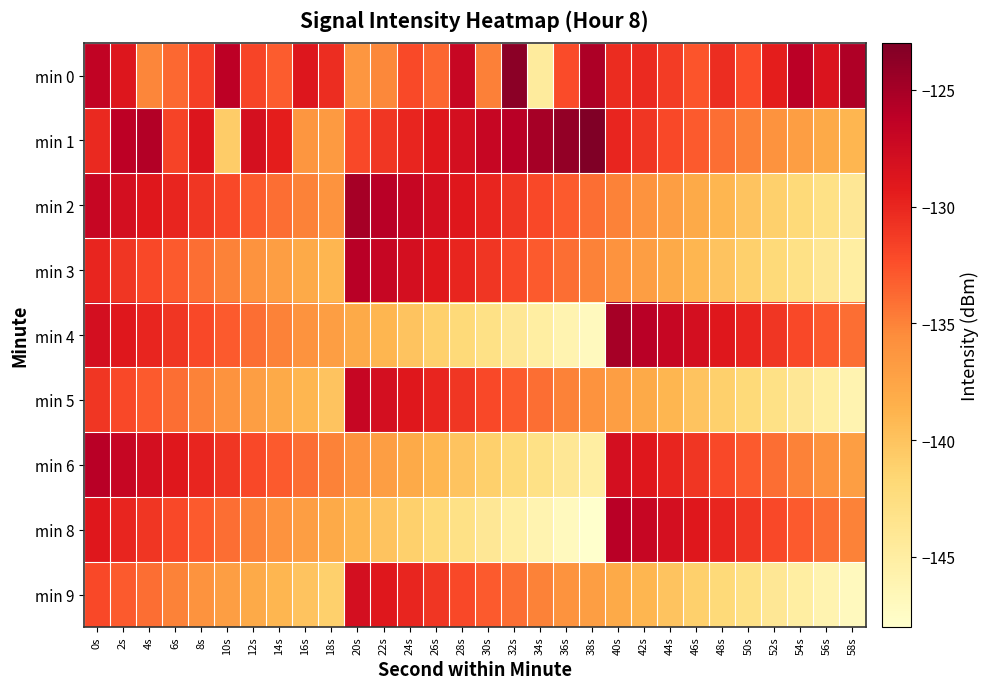

Reading left to right, what are all the values shown in this chart?

min 0: 0s=-126.6	2s=-128.8	4s=-135.2	6s=-133.7	8s=-131.6	10s=-126.1	12s=-131.8	14s=-133.1	16s=-128.8	18s=-130.5	20s=-136.3	22s=-135.3	24s=-132.2	26s=-133.6	28s=-127.0	30s=-134.8	32s=-123.6	34s=-144.7	36s=-132.2	38s=-125.4	40s=-130.3	42s=-130.3	44s=-131.3	46s=-132.7	48s=-130.5	50s=-132.3	52s=-129.5	54s=-126.0	56s=-128.6	58s=-125.5
min 1: 0s=-130.2	2s=-126.2	4s=-125.7	6s=-131.7	8s=-128.7	10s=-140.7	12s=-128.1	14s=-129.5	16s=-136.3	18s=-136.6	20s=-132.0	22s=-131.0	24s=-130.0	26s=-129.0	28s=-128.0	30s=-127.0	32s=-126.0	34s=-125.0	36s=-124.0	38s=-123.0	40s=-130.0	42s=-131.0	44s=-132.0	46s=-133.0	48s=-134.0	50s=-135.0	52s=-136.0	54s=-137.0	56s=-138.0	58s=-139.0
min 2: 0s=-127.0	2s=-128.0	4s=-129.0	6s=-130.0	8s=-131.0	10s=-132.0	12s=-133.0	14s=-134.0	16s=-135.0	18s=-136.0	20s=-125.0	22s=-126.0	24s=-127.0	26s=-128.0	28s=-129.0	30s=-130.0	32s=-131.0	34s=-132.0	36s=-133.0	38s=-134.0	40s=-135.0	42s=-136.0	44s=-137.0	46s=-138.0	48s=-139.0	50s=-140.0	52s=-141.0	54s=-142.0	56s=-143.0	58s=-144.0
min 3: 0s=-130.0	2s=-131.0	4s=-132.0	6s=-133.0	8s=-134.0	10s=-135.0	12s=-136.0	14s=-137.0	16s=-138.0	18s=-139.0	20s=-126.0	22s=-127.0	24s=-128.0	26s=-129.0	28s=-130.0	30s=-131.0	32s=-132.0	34s=-133.0	36s=-134.0	38s=-135.0	40s=-136.0	42s=-137.0	44s=-138.0	46s=-139.0	48s=-140.0	50s=-141.0	52s=-142.0	54s=-143.0	56s=-144.0	58s=-145.0
min 4: 0s=-128.0	2s=-129.0	4s=-130.0	6s=-131.0	8s=-132.0	10s=-133.0	12s=-134.0	14s=-135.0	16s=-136.0	18s=-137.0	20s=-138.0	22s=-139.0	24s=-140.0	26s=-141.0	28s=-142.0	30s=-143.0	32s=-144.0	34s=-145.0	36s=-146.0	38s=-147.0	40s=-125.0	42s=-126.0	44s=-127.0	46s=-128.0	48s=-129.0	50s=-130.0	52s=-131.0	54s=-132.0	56s=-133.0	58s=-134.0
min 5: 0s=-131.0	2s=-132.0	4s=-133.0	6s=-134.0	8s=-135.0	10s=-136.0	12s=-137.0	14s=-138.0	16s=-139.0	18s=-140.0	20s=-127.0	22s=-128.0	24s=-129.0	26s=-130.0	28s=-131.0	30s=-132.0	32s=-133.0	34s=-134.0	36s=-135.0	38s=-136.0	40s=-137.0	42s=-138.0	44s=-139.0	46s=-140.0	48s=-141.0	50s=-142.0	52s=-143.0	54s=-144.0	56s=-145.0	58s=-146.0
min 6: 0s=-126.0	2s=-127.0	4s=-128.0	6s=-129.0	8s=-130.0	10s=-131.0	12s=-132.0	14s=-133.0	16s=-134.0	18s=-135.0	20s=-136.0	22s=-137.0	24s=-138.0	26s=-139.0	28s=-140.0	30s=-141.0	32s=-142.0	34s=-143.0	36s=-144.0	38s=-145.0	40s=-128.0	42s=-129.0	44s=-130.0	46s=-131.0	48s=-132.0	50s=-133.0	52s=-134.0	54s=-135.0	56s=-136.0	58s=-137.0
min 8: 0s=-129.0	2s=-130.0	4s=-131.0	6s=-132.0	8s=-133.0	10s=-134.0	12s=-135.0	14s=-136.0	16s=-137.0	18s=-138.0	20s=-139.0	22s=-140.0	24s=-141.0	26s=-142.0	28s=-143.0	30s=-144.0	32s=-145.0	34s=-146.0	36s=-147.0	38s=-148.0	40s=-126.0	42s=-127.0	44s=-128.0	46s=-129.0	48s=-130.0	50s=-131.0	52s=-132.0	54s=-133.0	56s=-134.0	58s=-135.0
min 9: 0s=-132.0	2s=-133.0	4s=-134.0	6s=-135.0	8s=-136.0	10s=-137.0	12s=-138.0	14s=-139.0	16s=-140.0	18s=-141.0	20s=-128.0	22s=-129.0	24s=-130.0	26s=-131.0	28s=-132.0	30s=-133.0	32s=-134.0	34s=-135.0	36s=-136.0	38s=-137.0	40s=-138.0	42s=-139.0	44s=-140.0	46s=-141.0	48s=-142.0	50s=-143.0	52s=-144.0	54s=-145.0	56s=-146.0	58s=-147.0